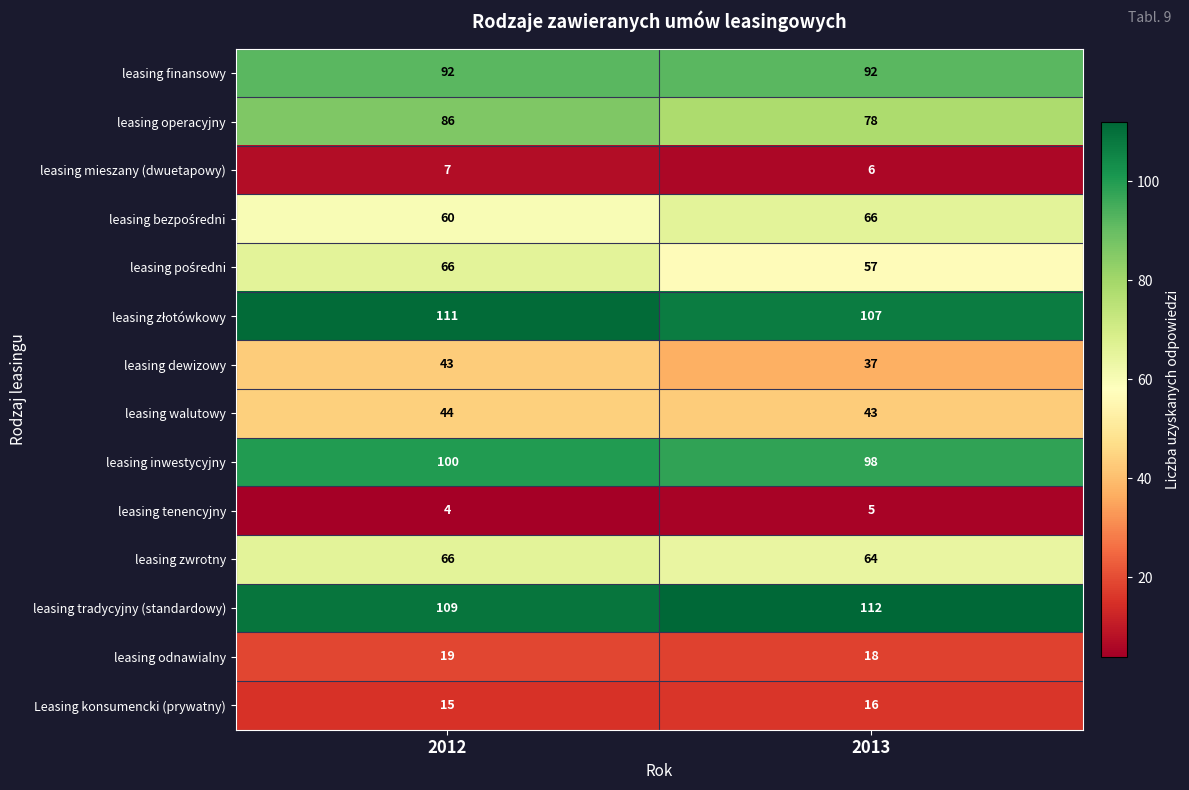

What is the total value across all series at 2013?

799